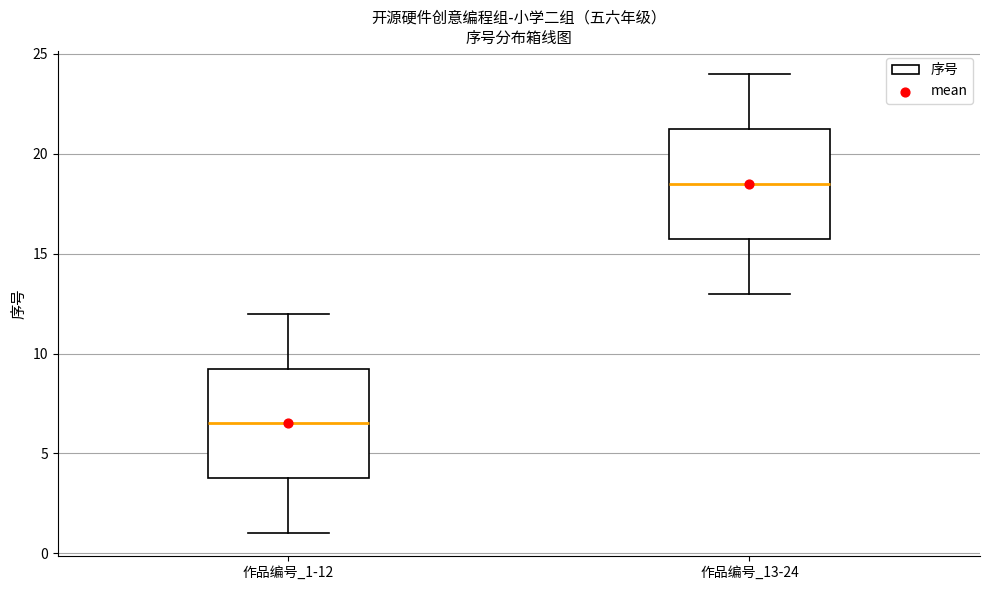

Where does the median line of the box for 作品编号_13-24 sit on the y-axis? The values are not printed on the chart, so give them approximately, as read against the axis.

18.5